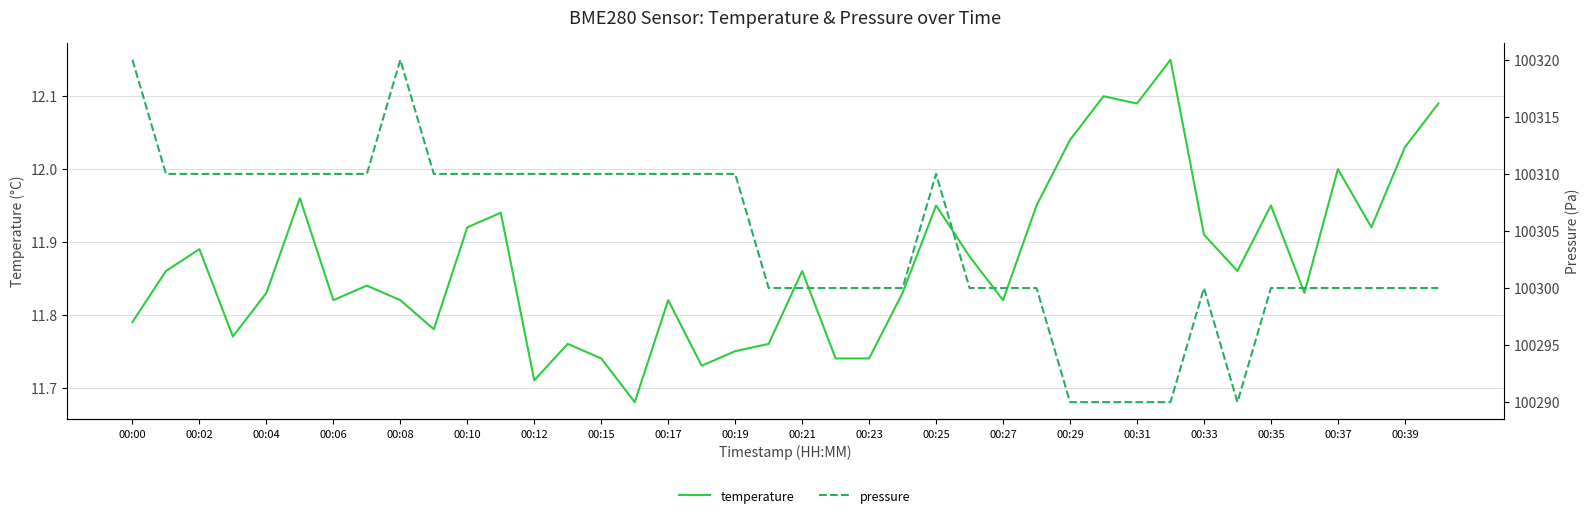

How many interior local peaks does the temperature series have?

12